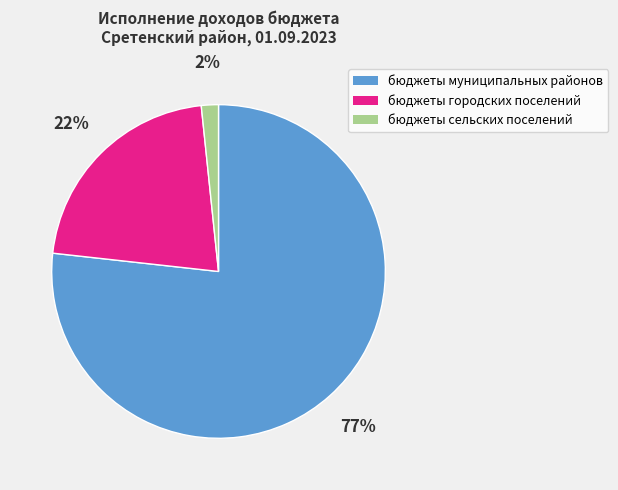

Is there any slice that represents more than half of the pie?

Yes